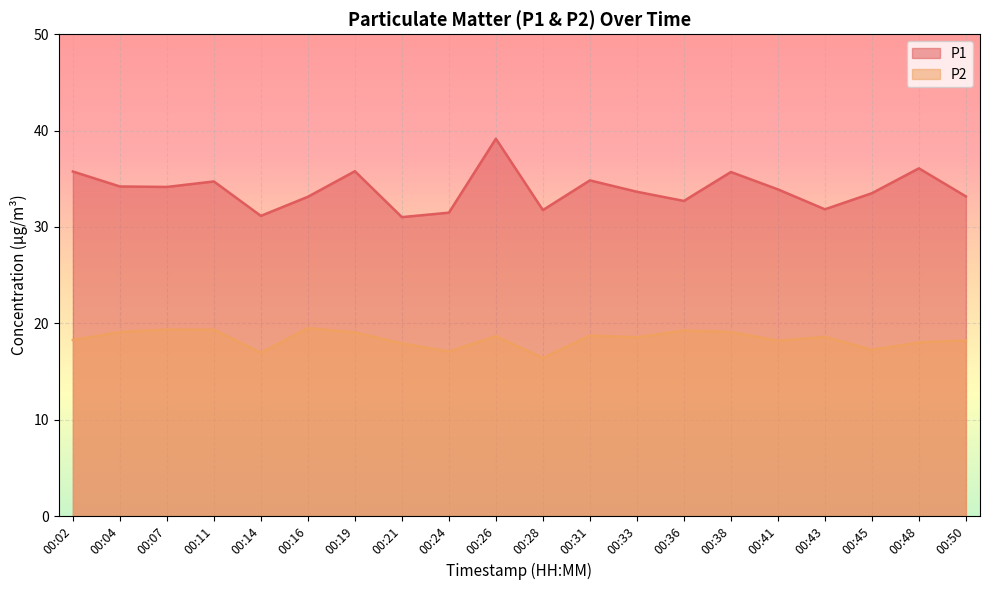

Rank the series by their average value, from highest to lowest.

P1, P2